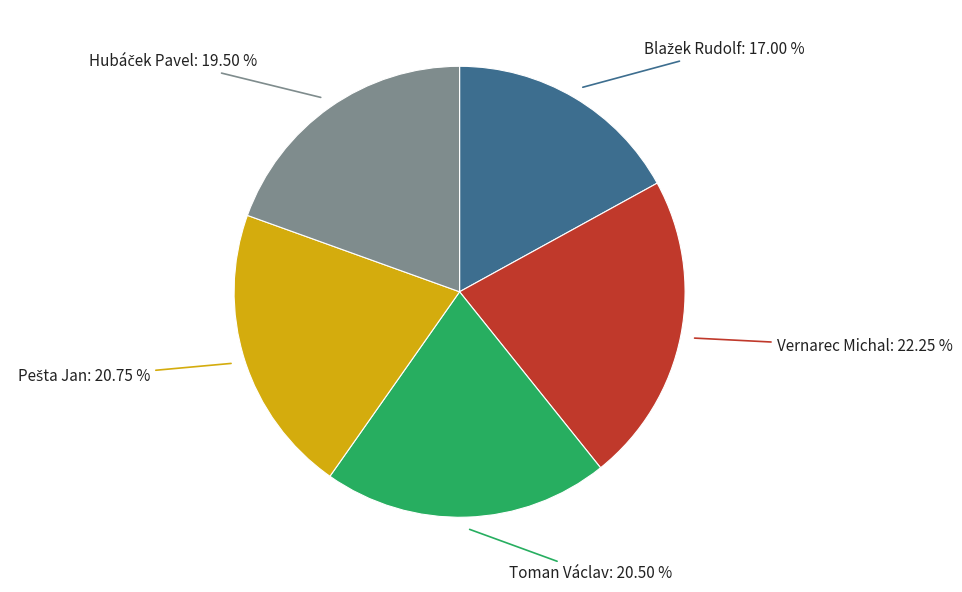

Does any single category account for the majority?

No